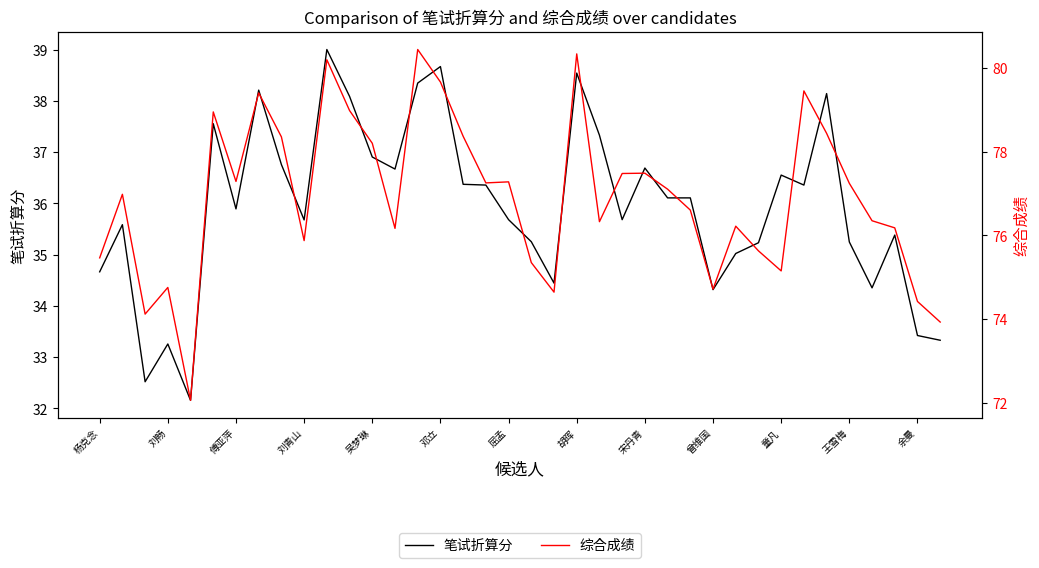

What is the lowest value of the 笔试折算分 series?

32.2